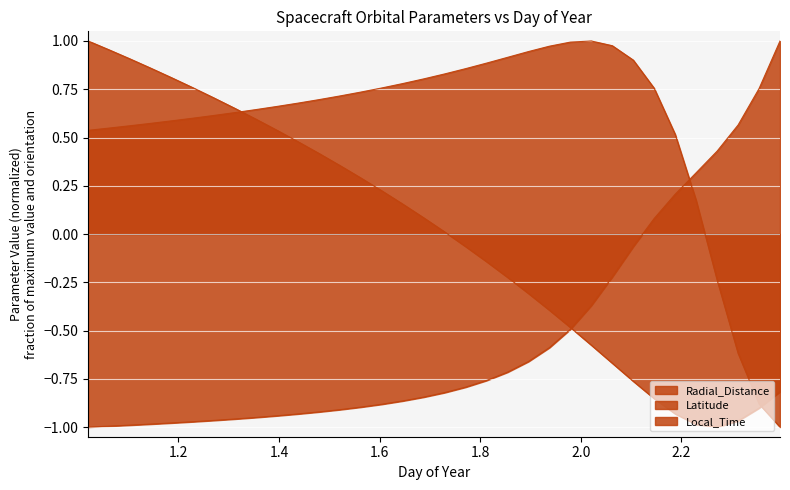

How many lines are shown in the chart?

3